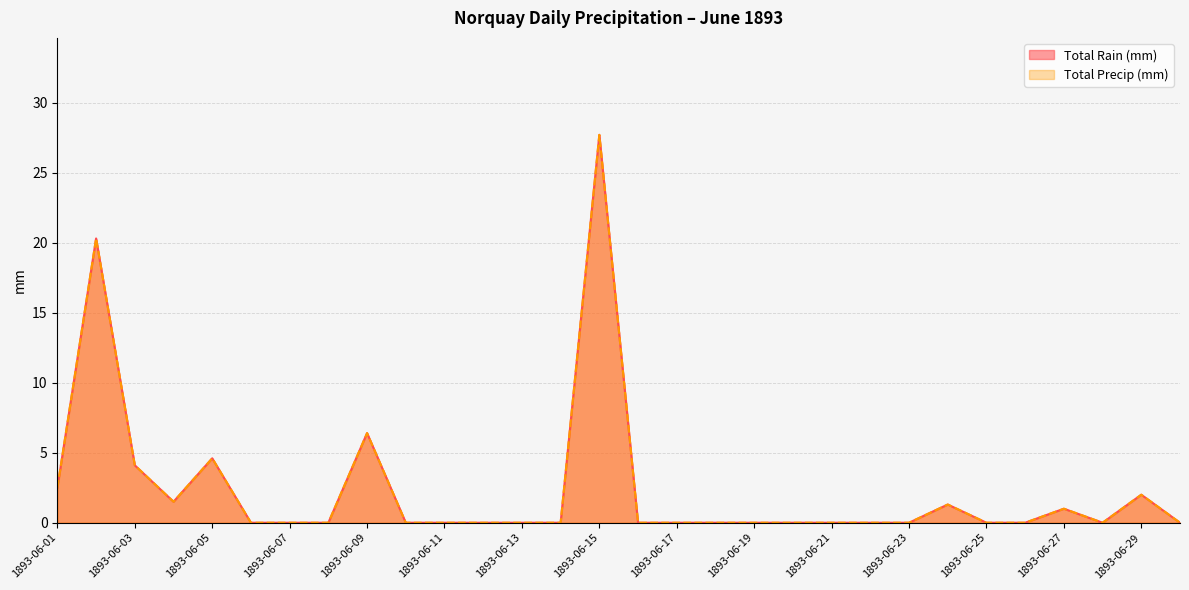

What is the sum of the Total Precip (mm) values at 1893-06-26 and 1893-06-09?

6.4